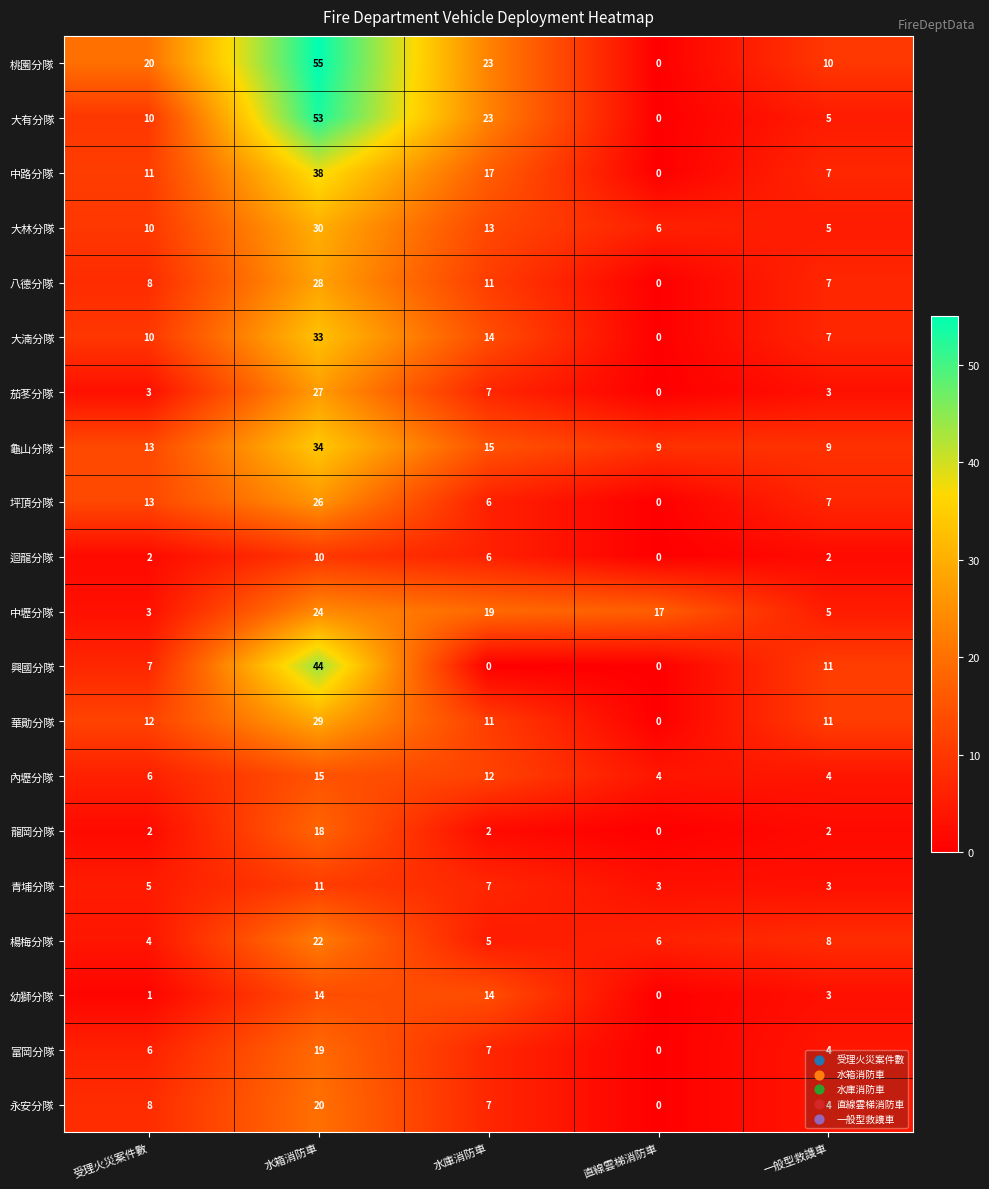

Which category has the highest value in the 八德分隊 series?

水箱消防車